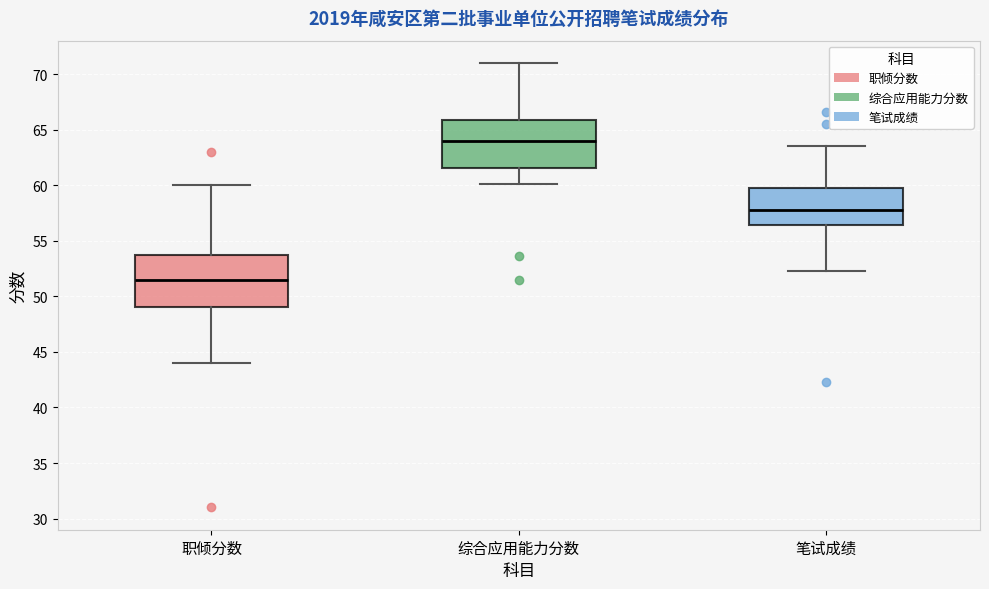

Where does the median line of the box for 综合应用能力分数 sit on the y-axis? The values are not printed on the chart, so give them approximately, as read against the axis.

64.0